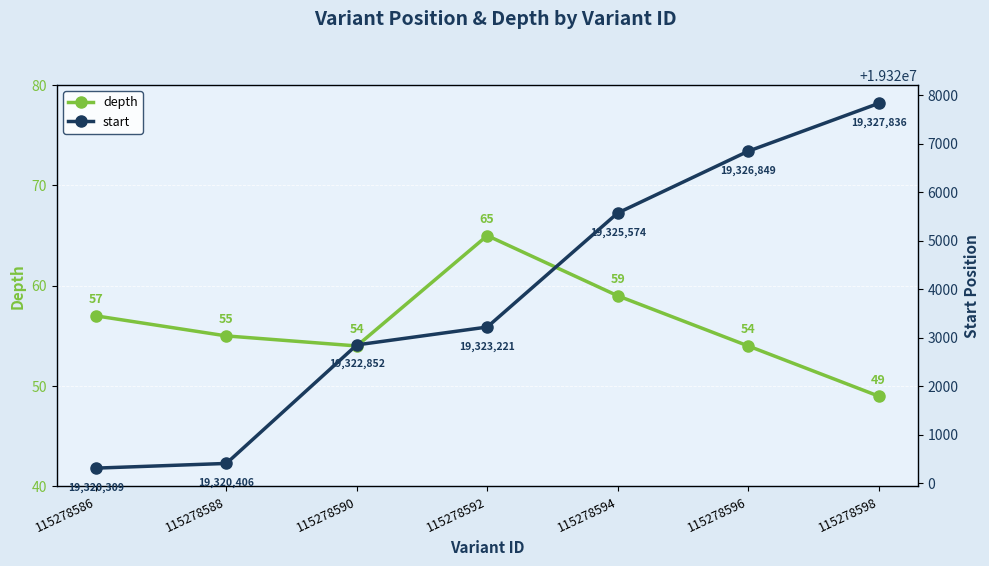

Is it true that depth equals 80 at 115278588?

False